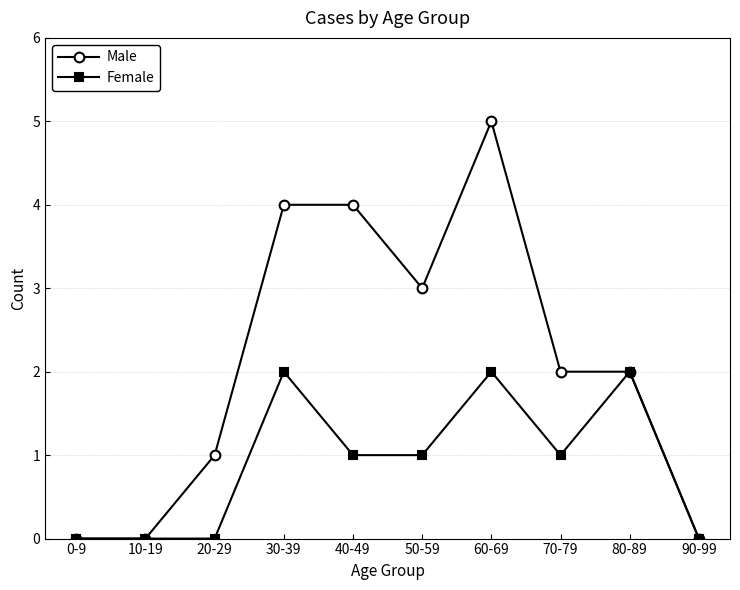

What is the maximum value shown in the chart?

5